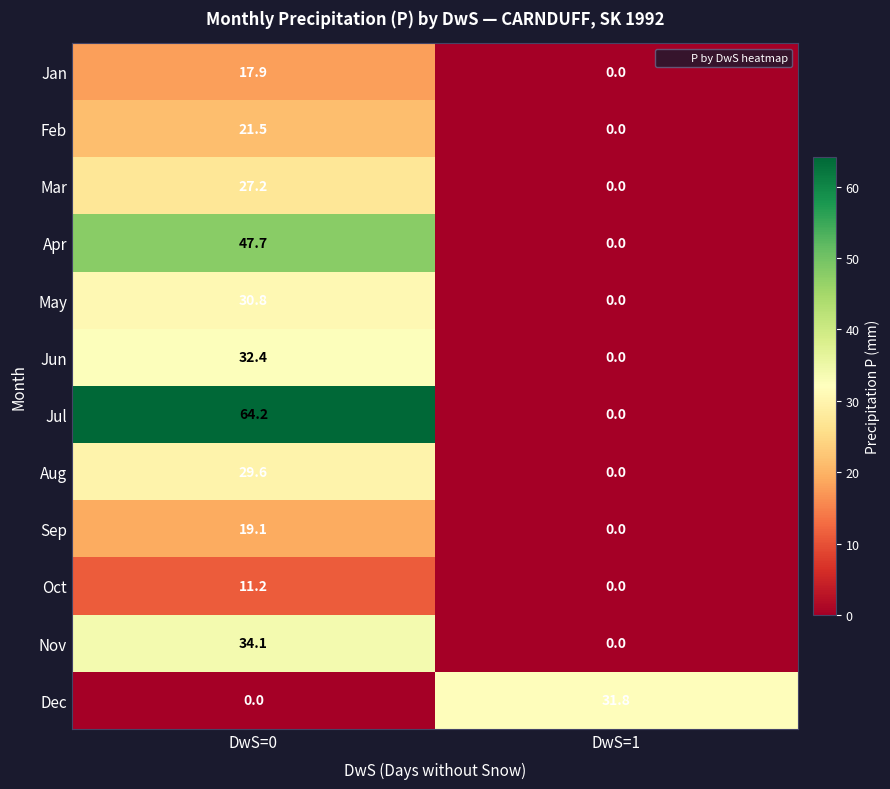

What is the difference between the Jul values at DwS=1 and DwS=0?

64.2